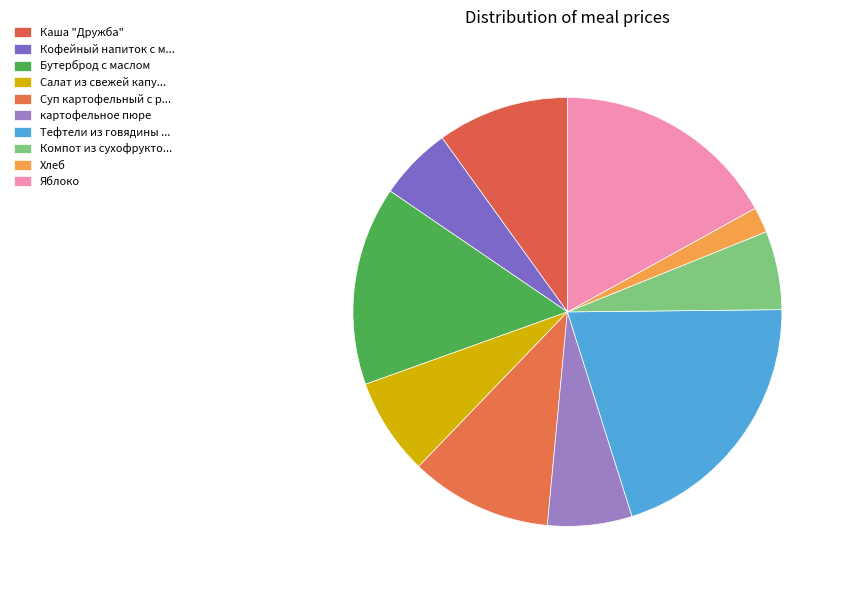

What percentage is the Хлеб slice, to the nearest percent?

2%